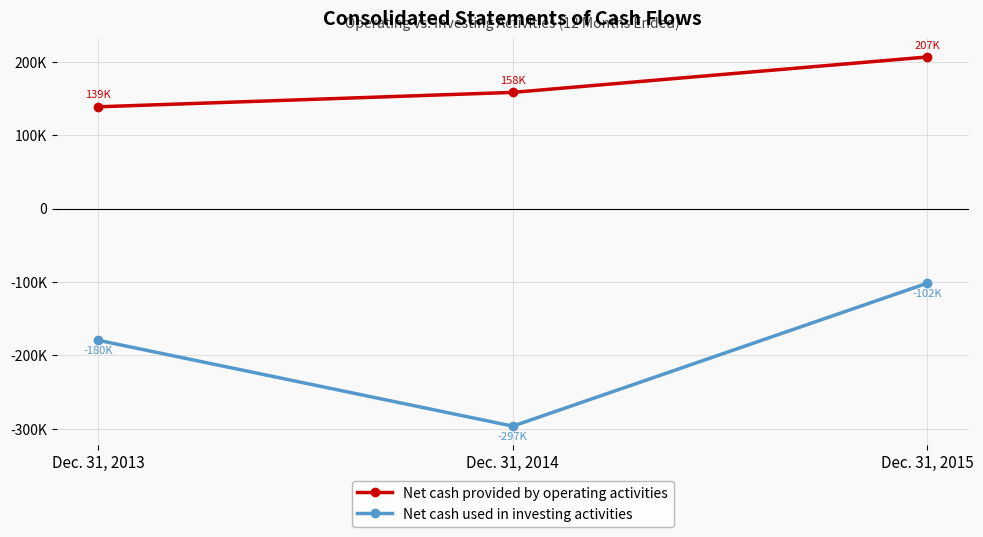

The Net cash used in investing activities series shows -101759 at Dec. 31, 2015. True or false?

True